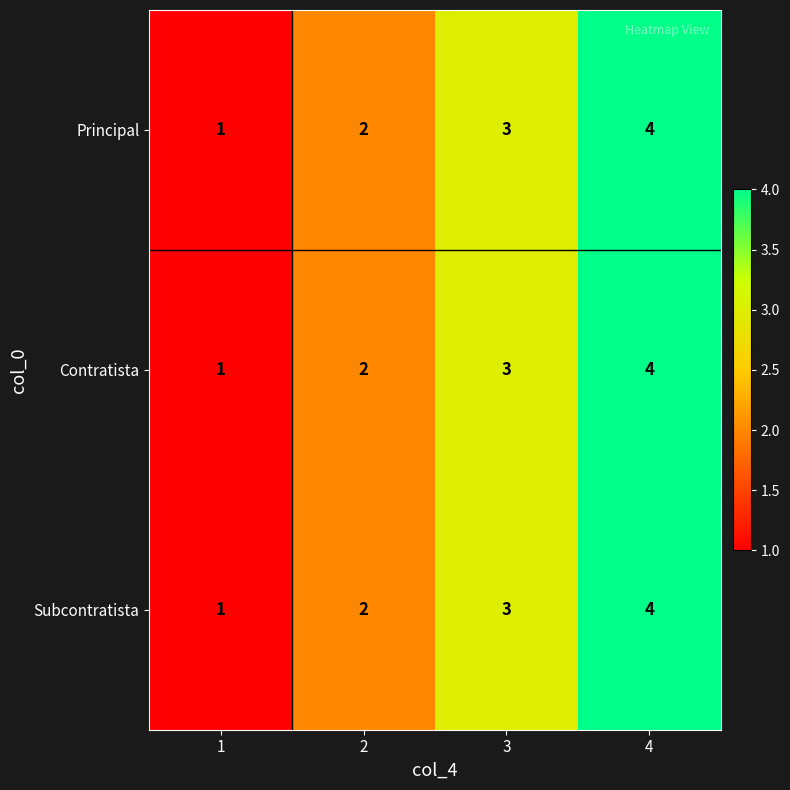

True or false: Contratista has a value of 4 at 4.

True